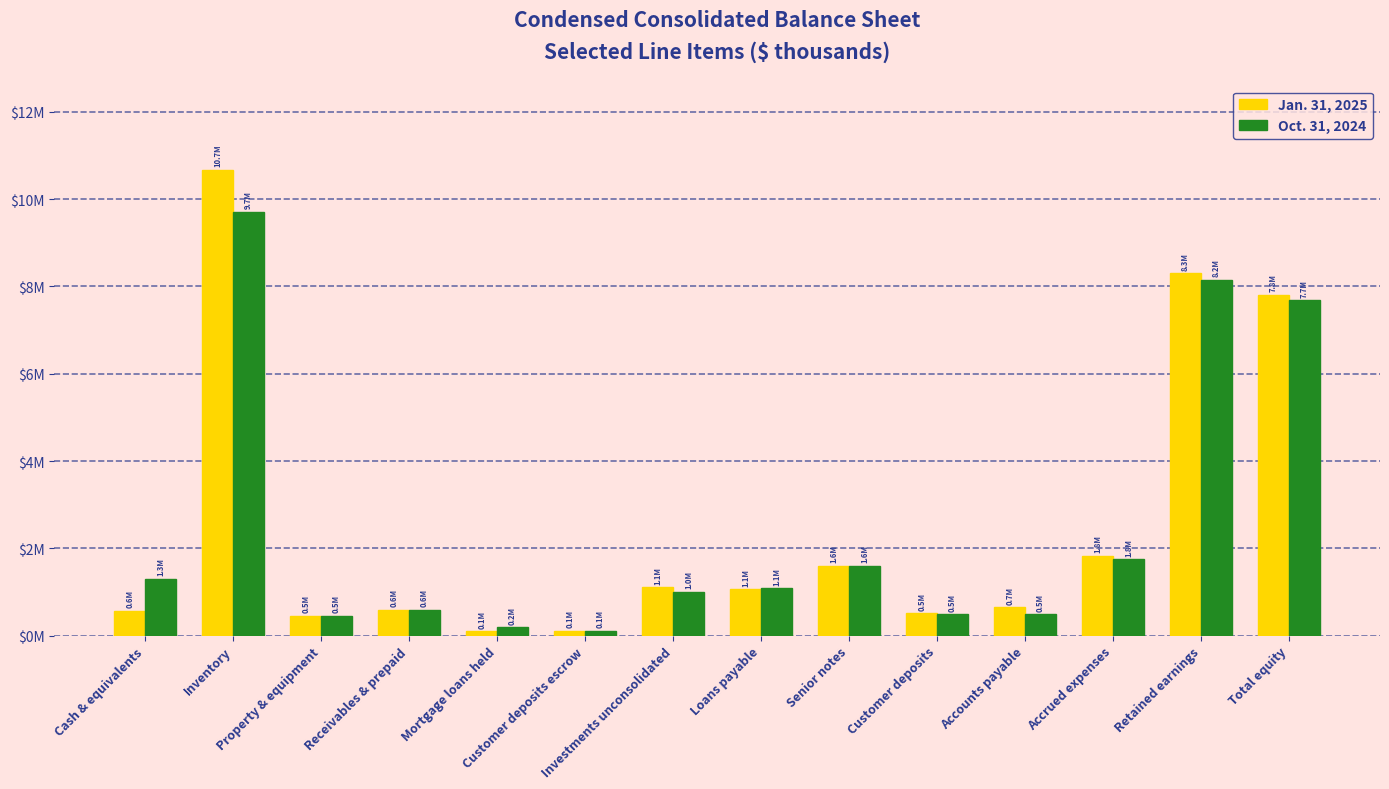

What is the sum of all Oct. 31, 2024 values?

34624673